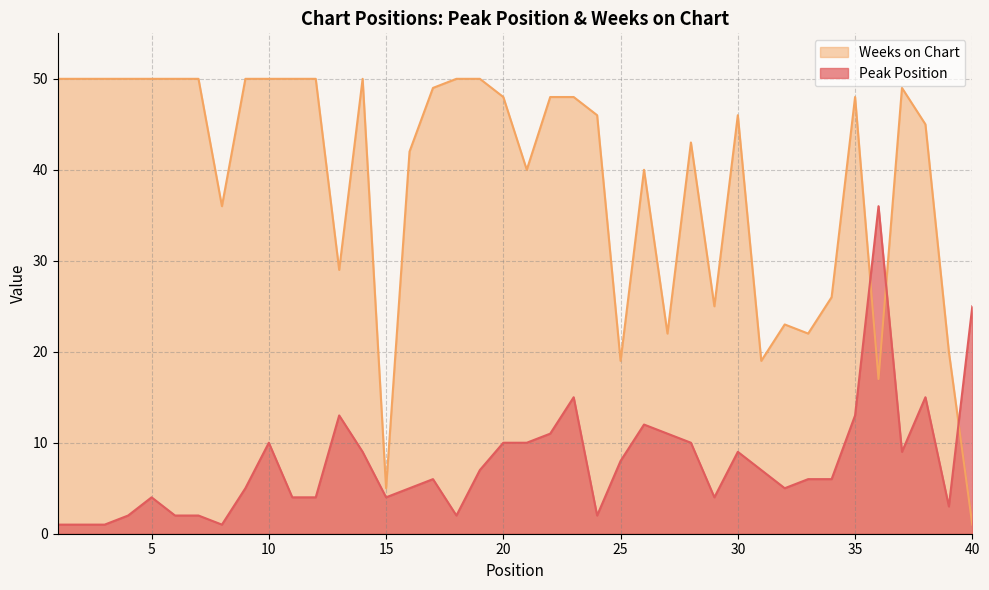

At which category does Peak Position reach its first local valley?

8